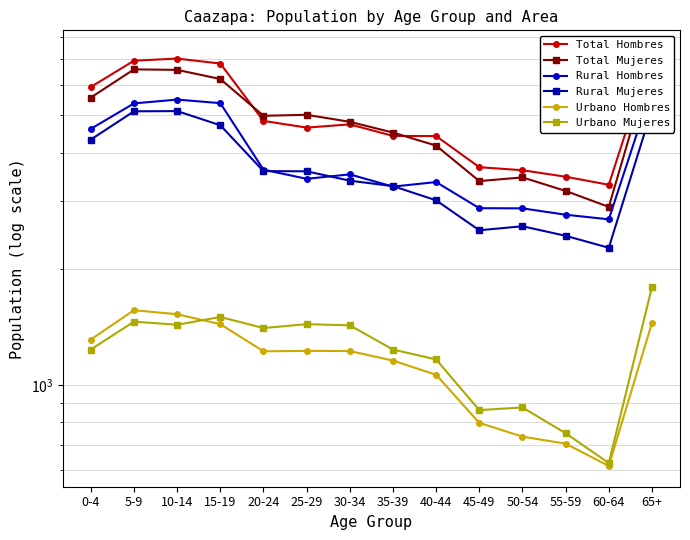

How many lines are shown in the chart?

6